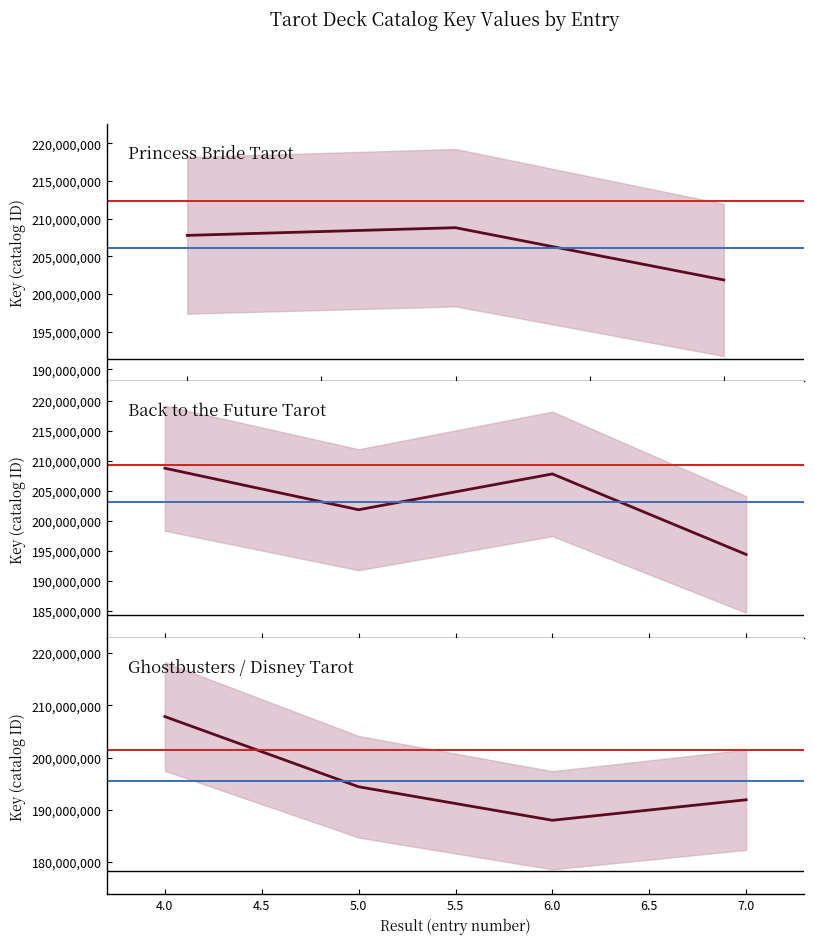

The value at 7.0 is 191926386. True or false?

True